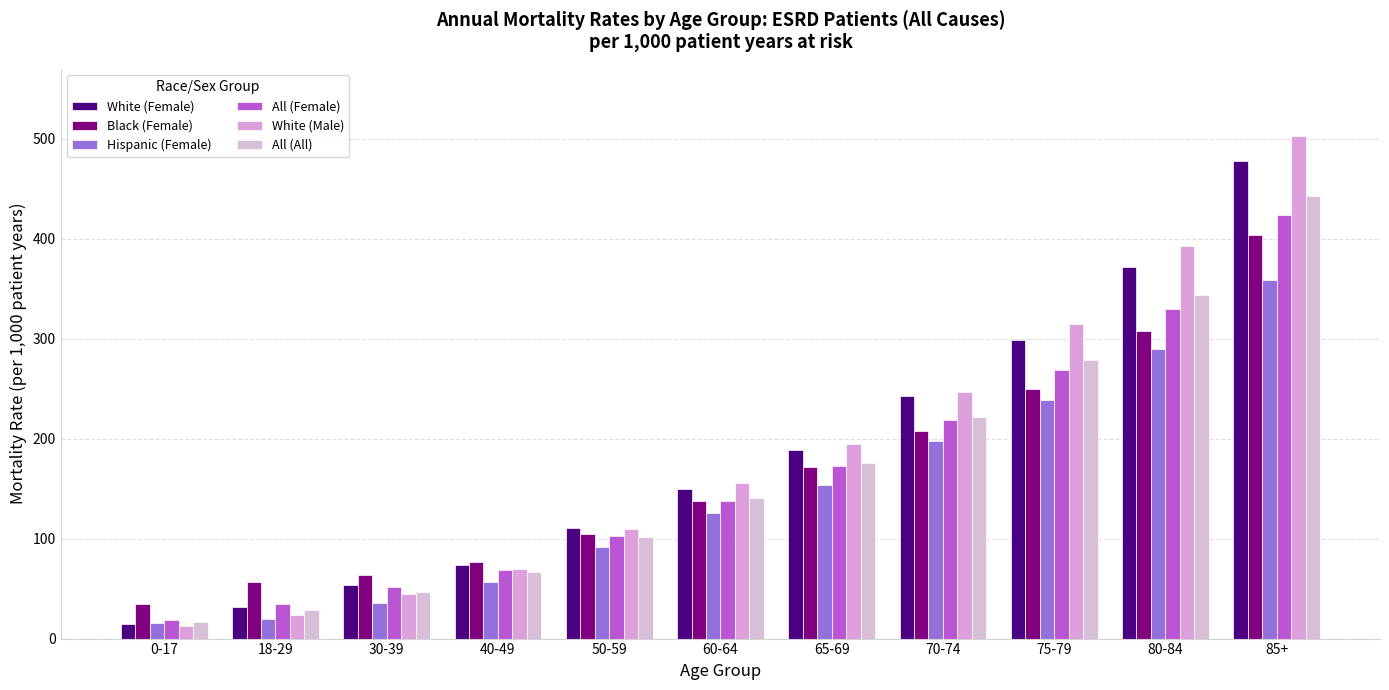

What is the value of the All (All) bar at the 3rd from the left?

46.5